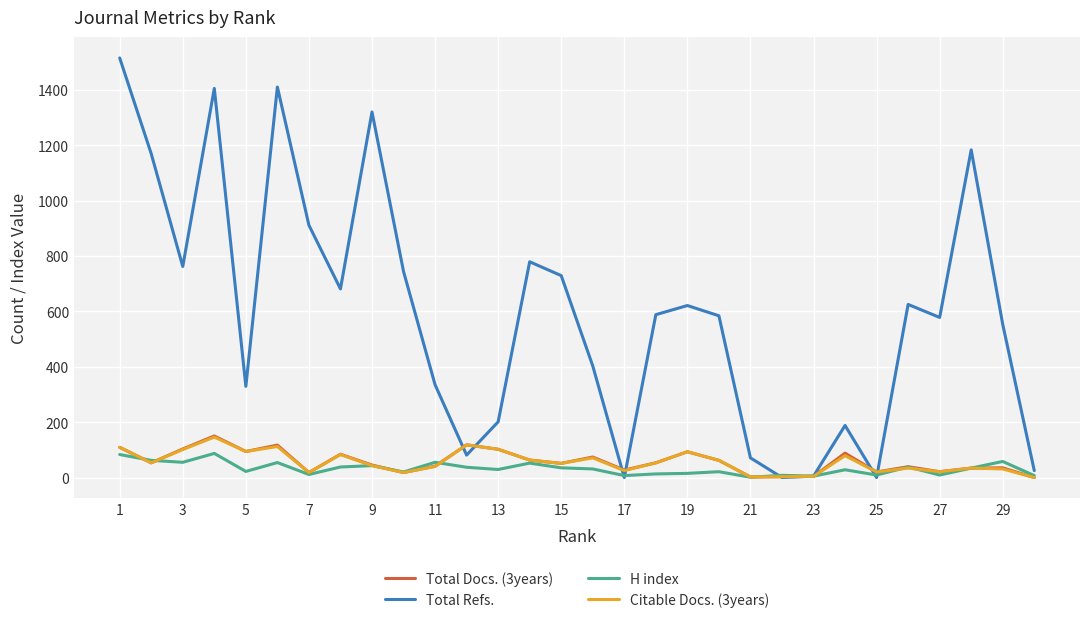

Which series has the largest range (max minus min)?

Total Refs.